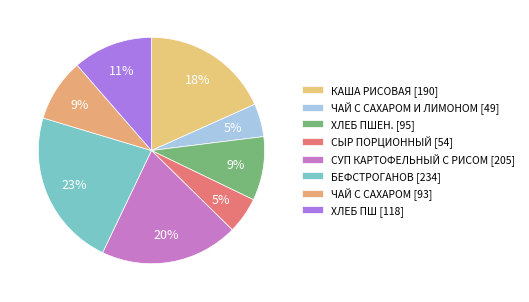

Count the number of slices in the pie.

8